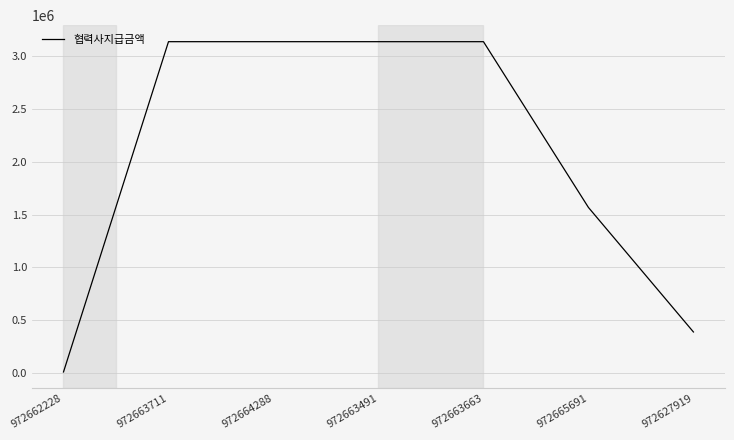

What is the greatest value displayed?

3134948